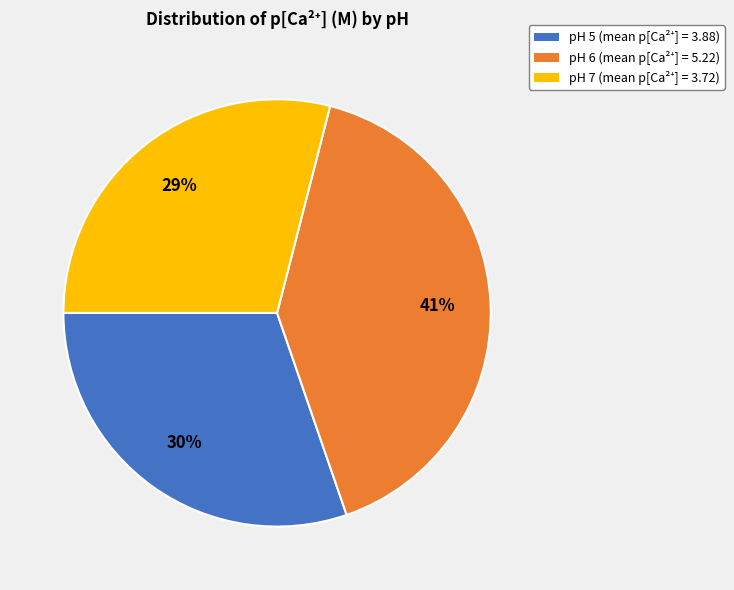

Count the number of slices in the pie.

3